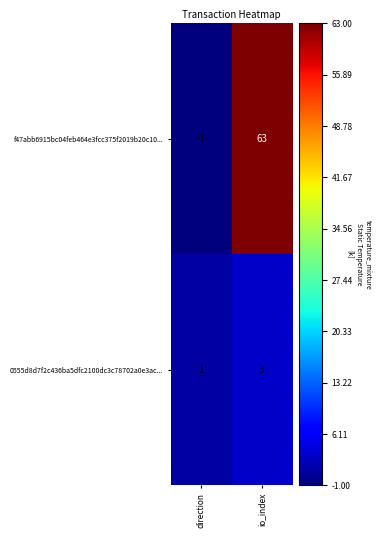

At which category is the sum across all series the highest?

io_index